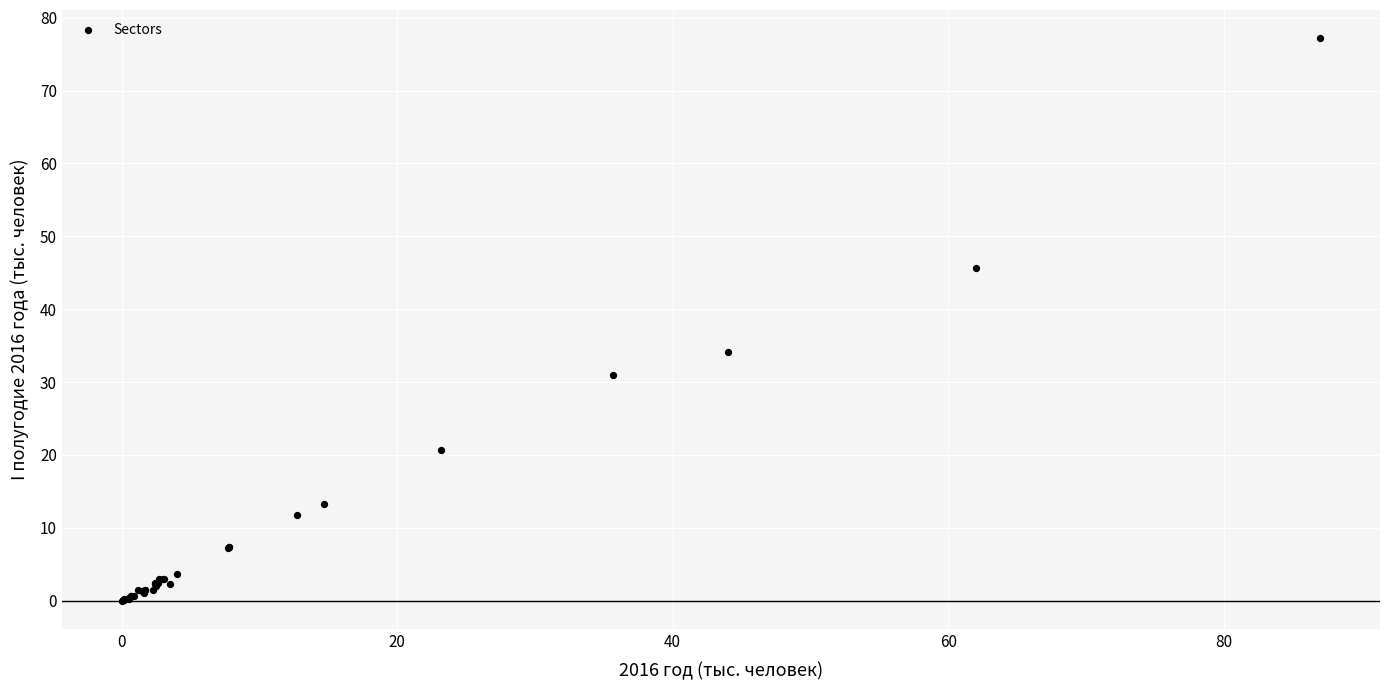

What Y value in the scatter plot is closest to 38?

34.1